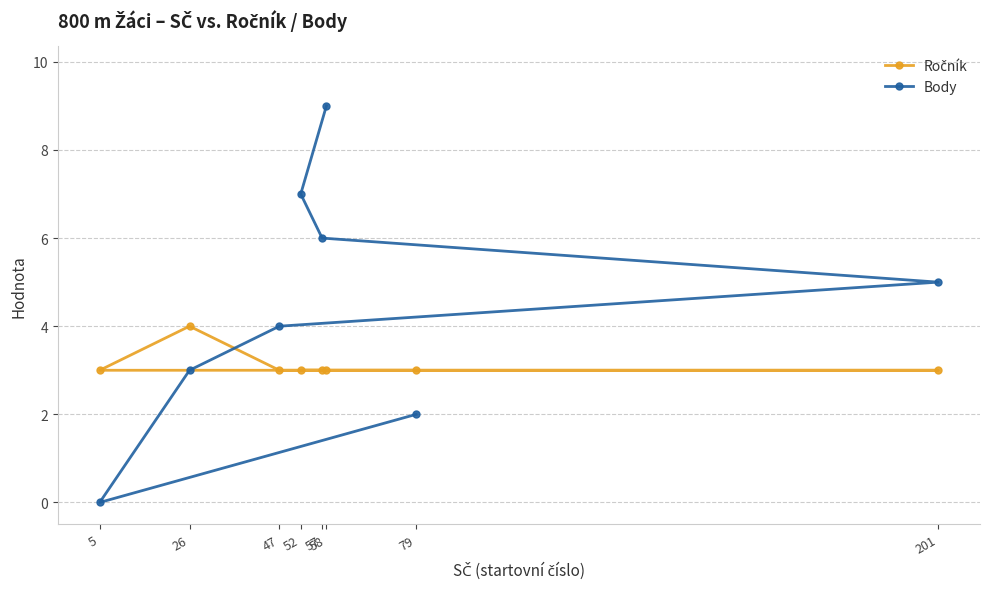

At which category does Body reach its first local valley?

5